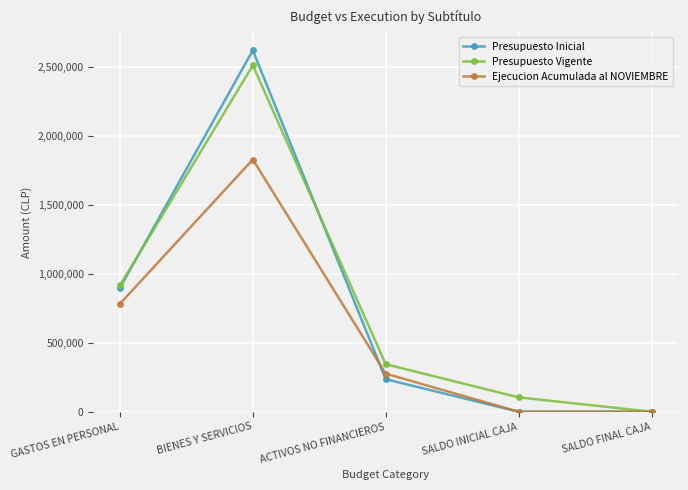

What is the sum of the Presupuesto Vigente values at GASTOS EN PERSONAL and SALDO INICIAL CAJA?

1019022